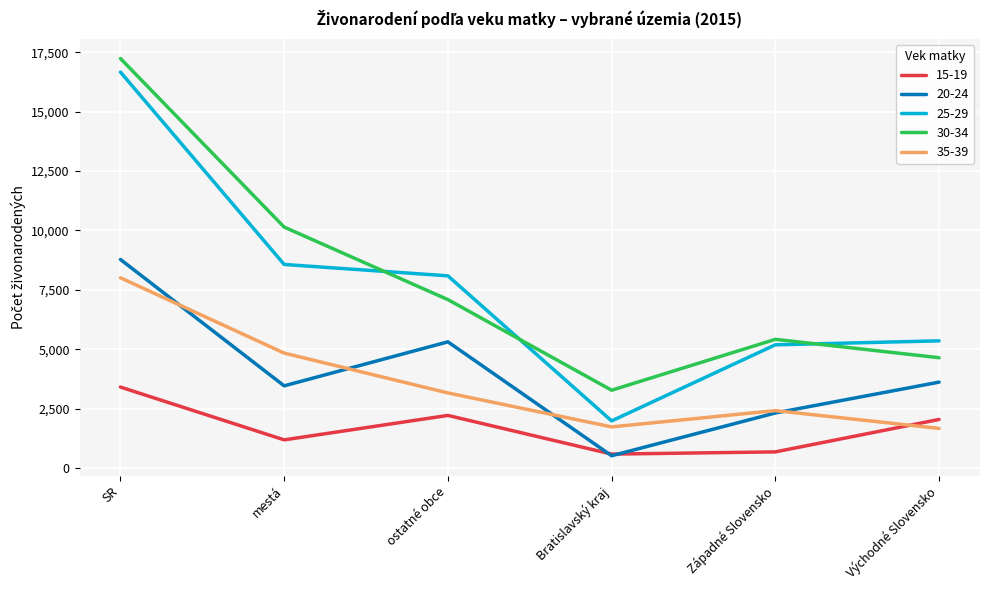

Which series changed the most between Západné Slovensko and Východné Slovensko?

15-19